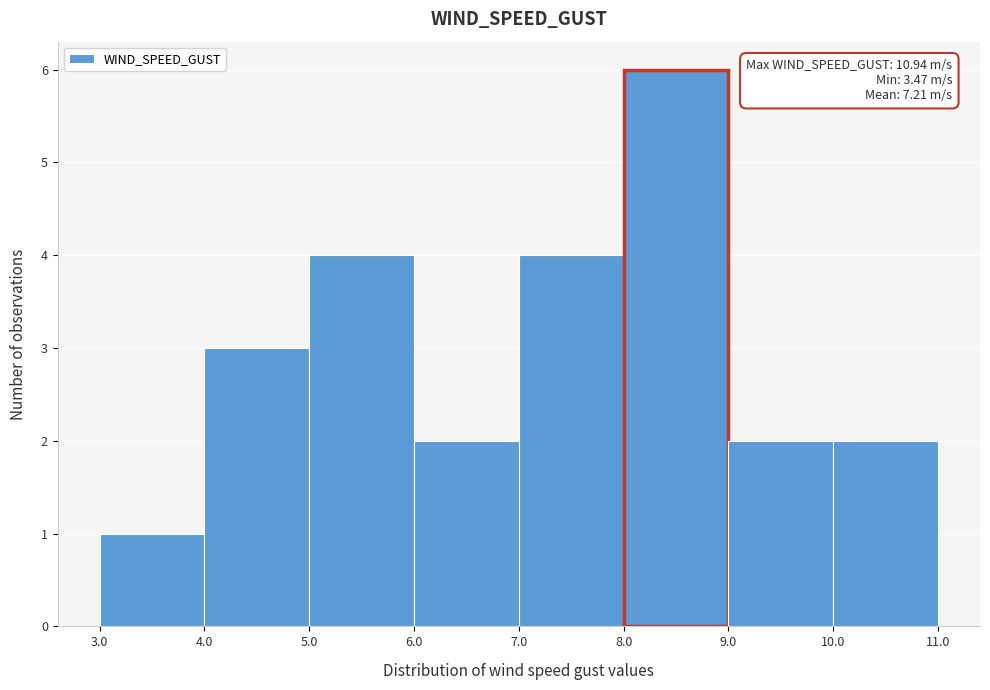

Over which range of the x-axis is the bar tallest?

8.0 to 9.0